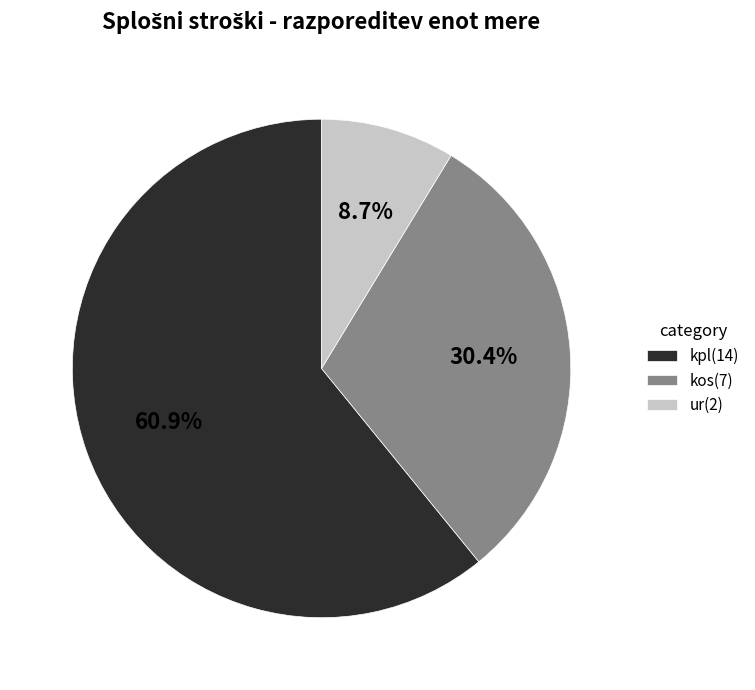

Rank the categories by value from lowest to highest.

ur, kos, kpl